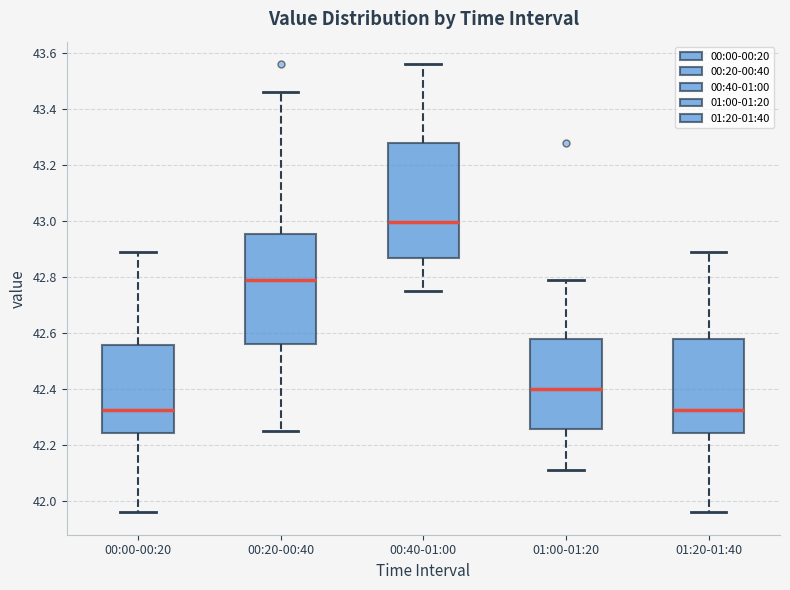

Reading left to right, transcribe this box plot: for each box, give where its median line is, the range the box spans, and where its two whiskers end, as read against the y-axis. The values are not printed on the chart, so give them approximately, as read against the axis.

00:00-00:20: median 42.32, box 42.24 to 42.56, whiskers 41.96 to 42.90
00:20-00:40: median 42.80, box 42.56 to 42.96, whiskers 42.26 to 43.46
00:40-01:00: median 43.00, box 42.86 to 43.28, whiskers 42.76 to 43.56
01:00-01:20: median 42.40, box 42.26 to 42.58, whiskers 42.12 to 42.80
01:20-01:40: median 42.32, box 42.24 to 42.58, whiskers 41.96 to 42.90